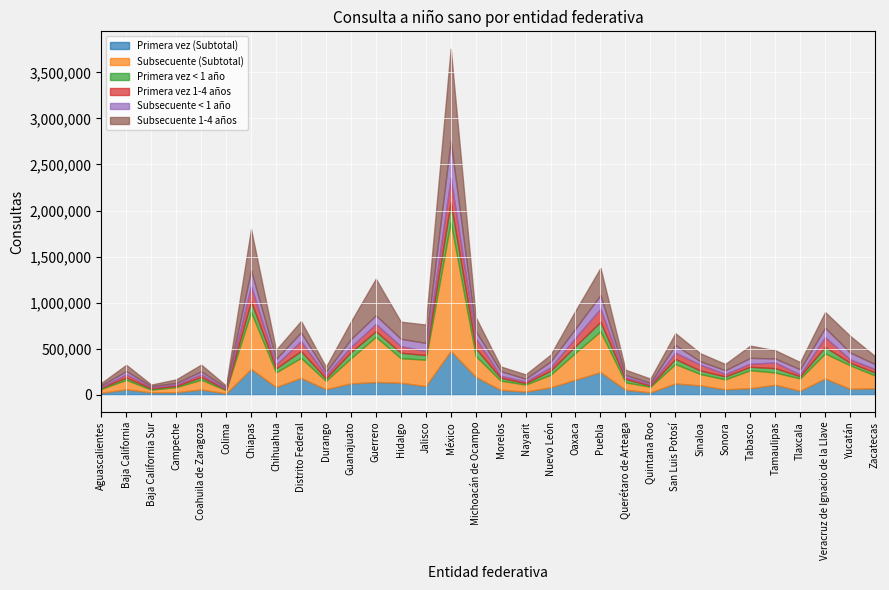

How many categories are shown in the chart?

32